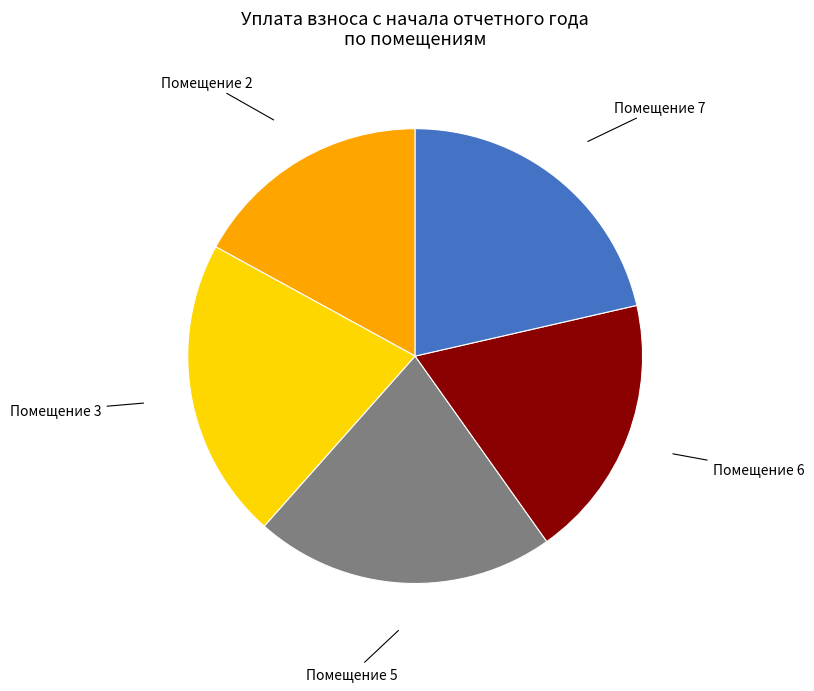

Does Помещение 5 represent more than half of the total?

No